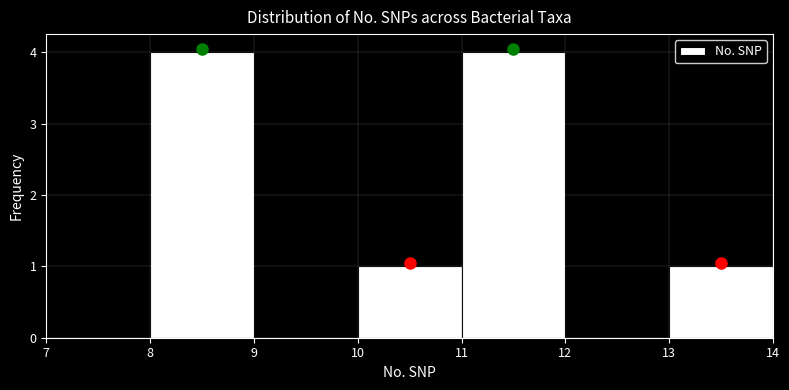

What is the height of the bar covering 13 to 14 on the x-axis? The values are not printed on the chart, so give them approximately, as read against the axis.

1